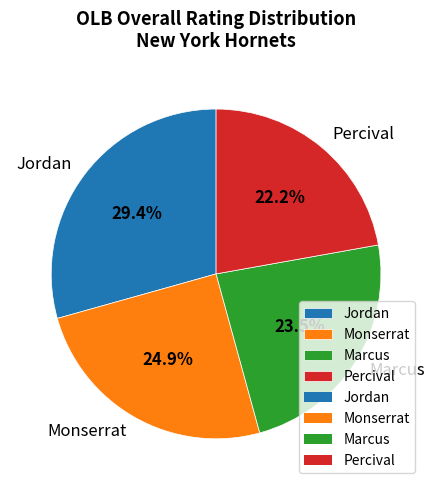

Which category has the smallest portion of the pie?

Percival